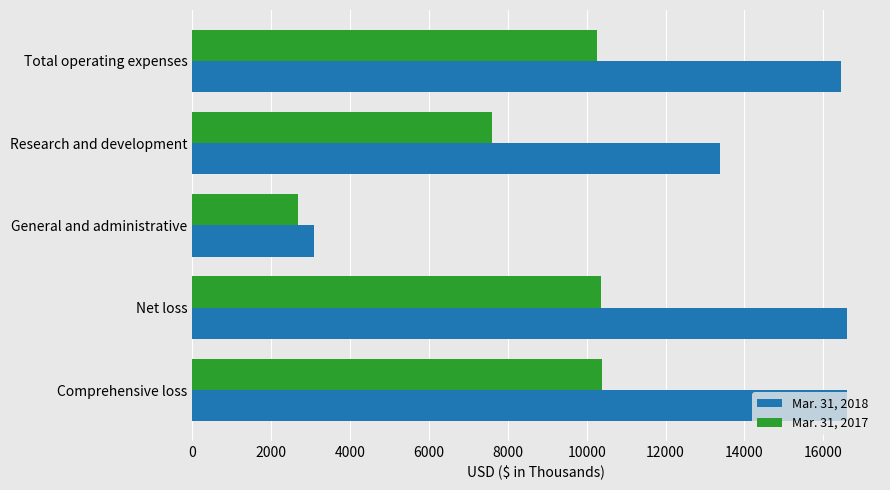

Which series has the largest total across all categories?

Mar. 31, 2018